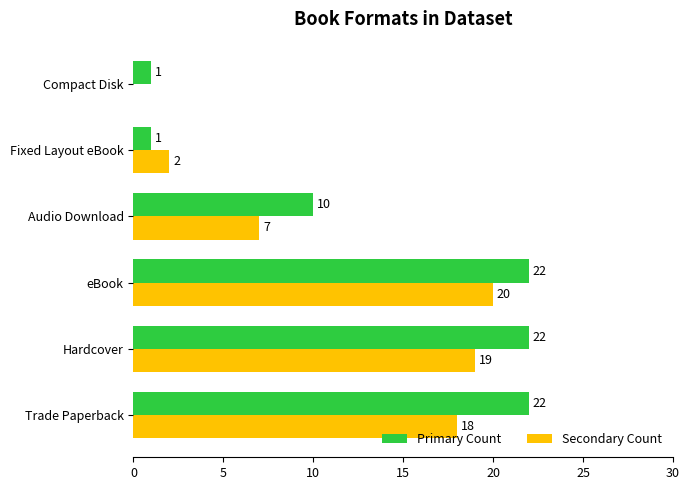

What is the sum of all Primary Count values?

78